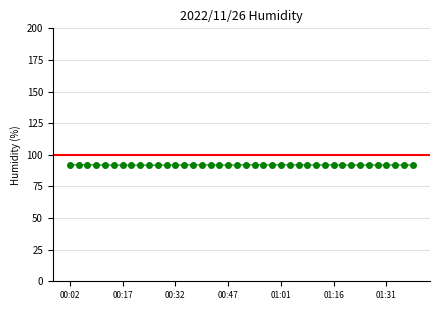

What is the minimum value shown in the chart?

91.8